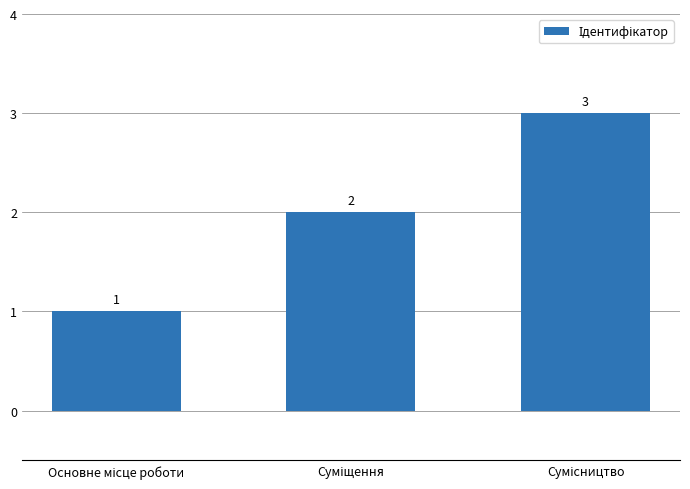

What is the value of the 2nd bar from the left?

2